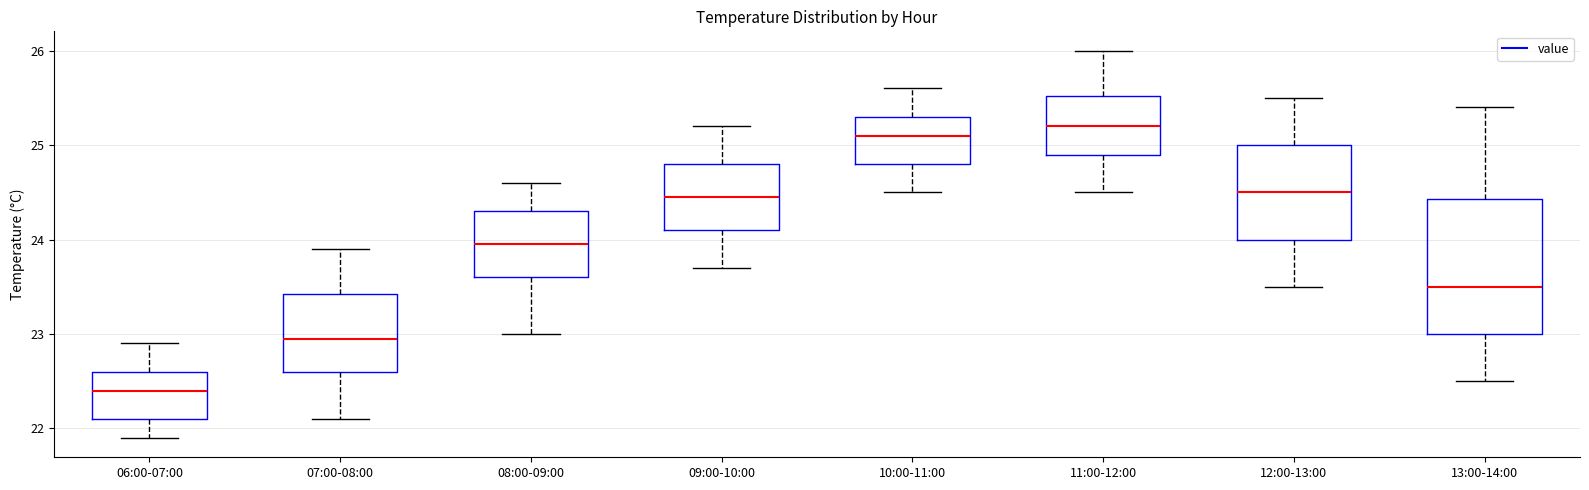

Where is the lower edge of the box for 13:00-14:00 on the y-axis? The values are not printed on the chart, so give them approximately, as read against the axis.

23.0